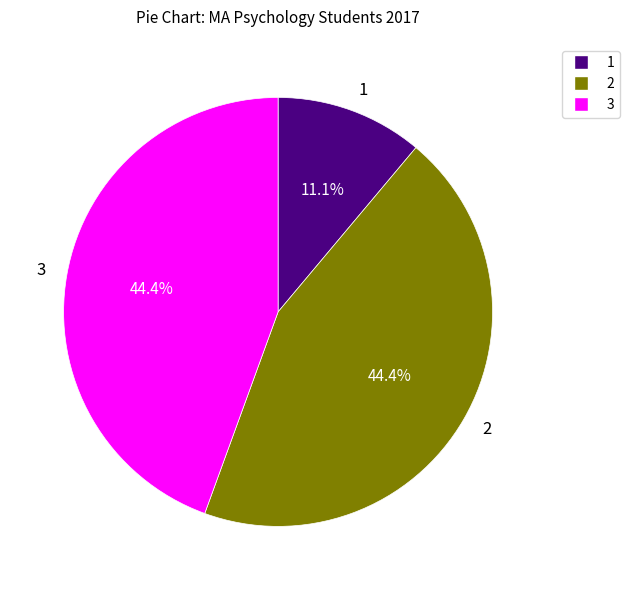

Do 2 and 3 together represent more than half of the pie?

Yes